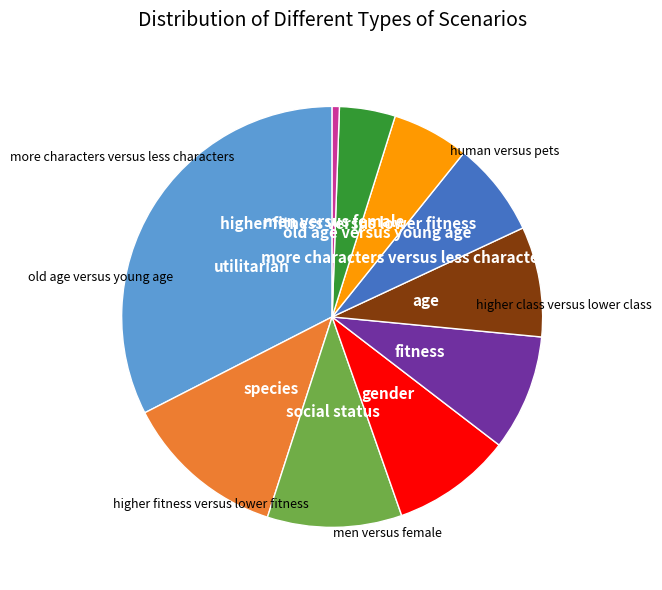

Is there a majority slice in this chart?

No